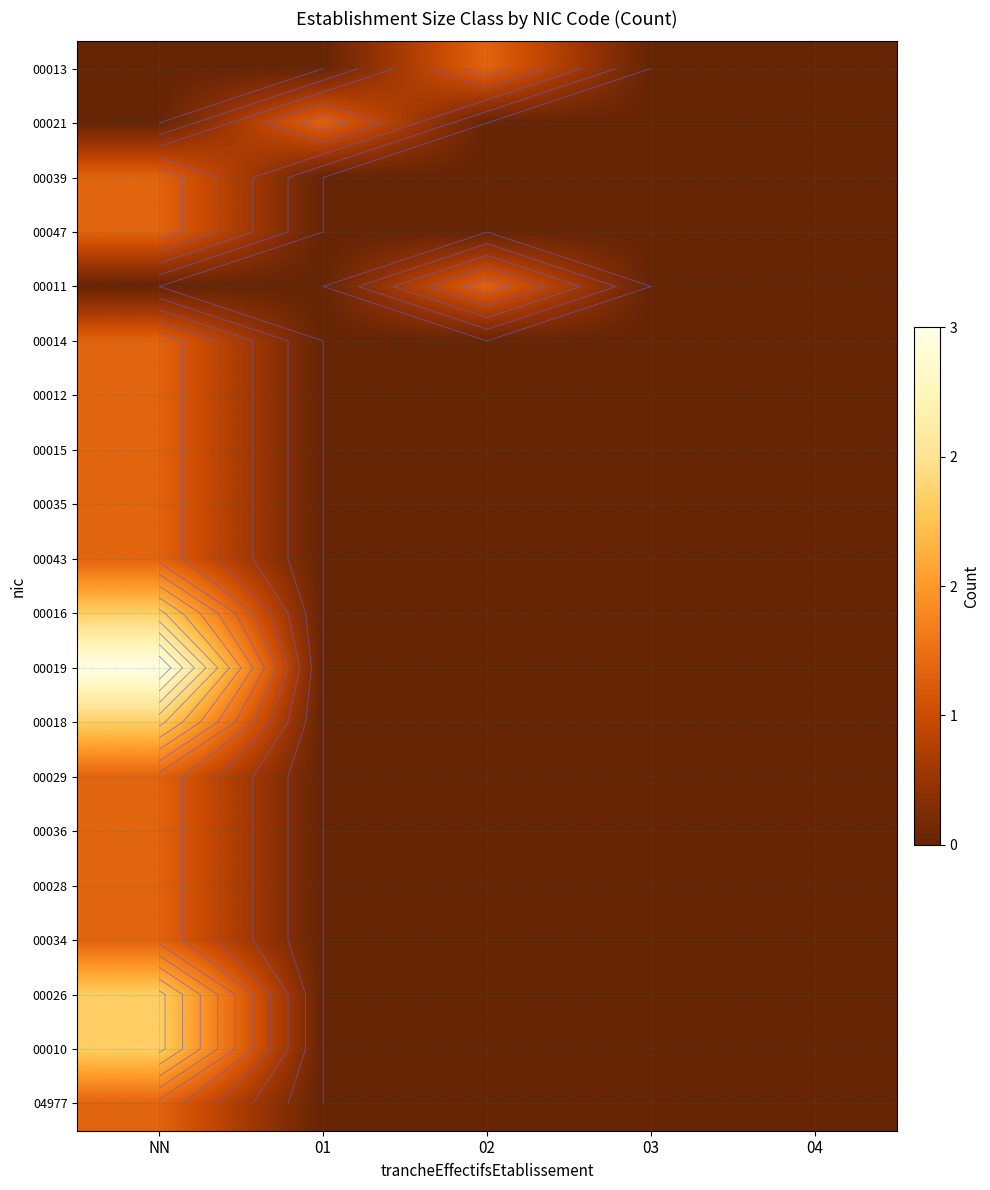

List the series in order of their peak value, lowest first.

00013, 00021, 00039, 00047, 00011, 00014, 00012, 00015, 00035, 00043, 00029, 00036, 00028, 00034, 04977, 00016, 00018, 00026, 00010, 00019